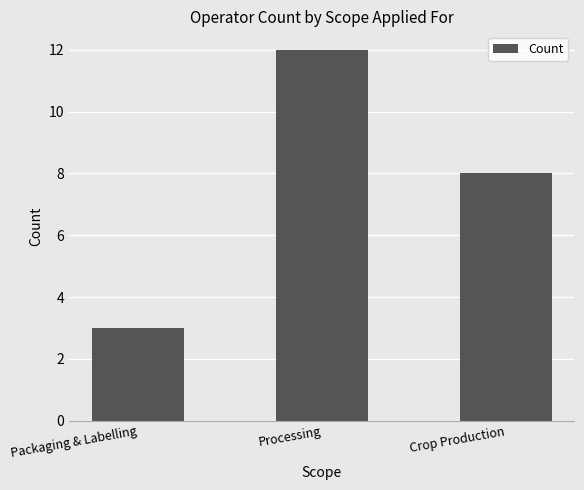

Which category has the lowest value across all series?

Packaging & Labelling